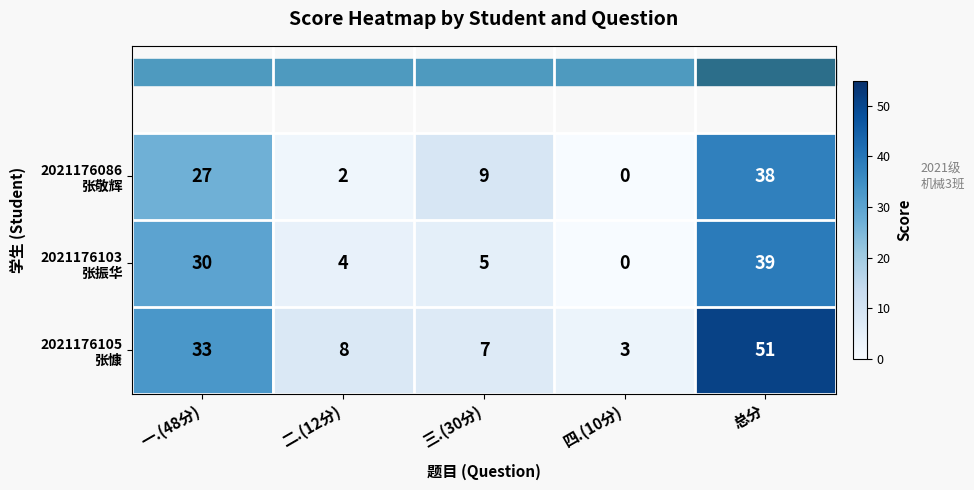

What is the spread (max minus min) of values at 三.(30分)?

4